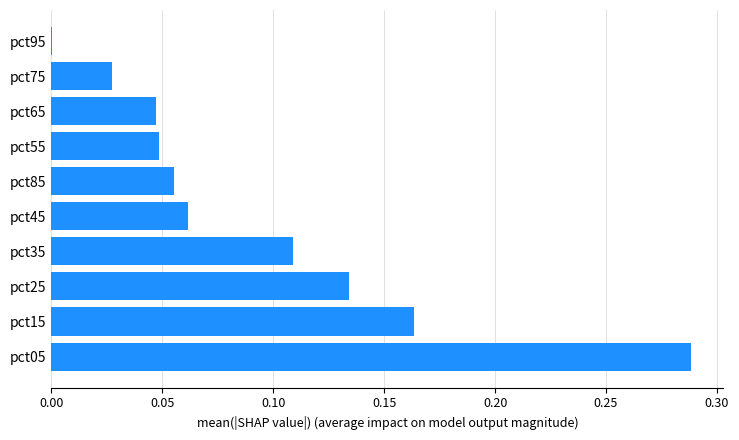

True or false: the data shows 0.1 at pct15.

False